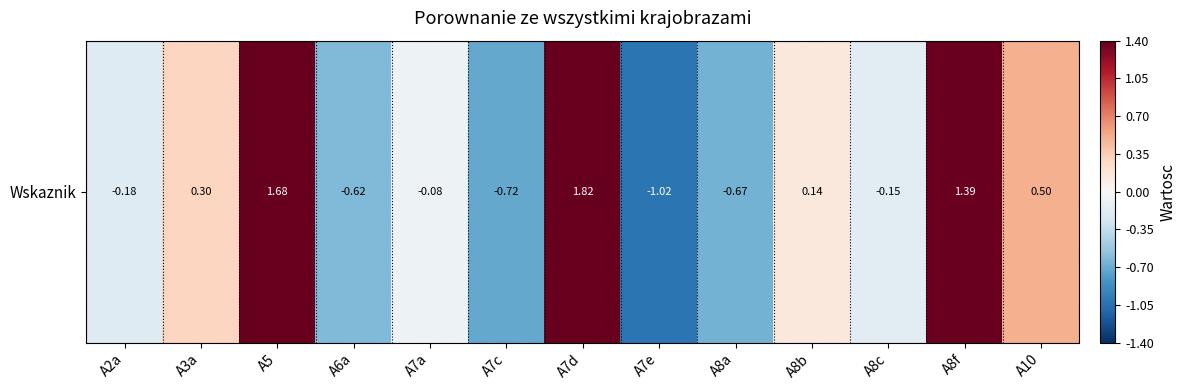

Rank the categories by value from lowest to highest.

A7e, A7c, A8a, A6a, A2a, A8c, A7a, A8b, A3a, A10, A8f, A5, A7d